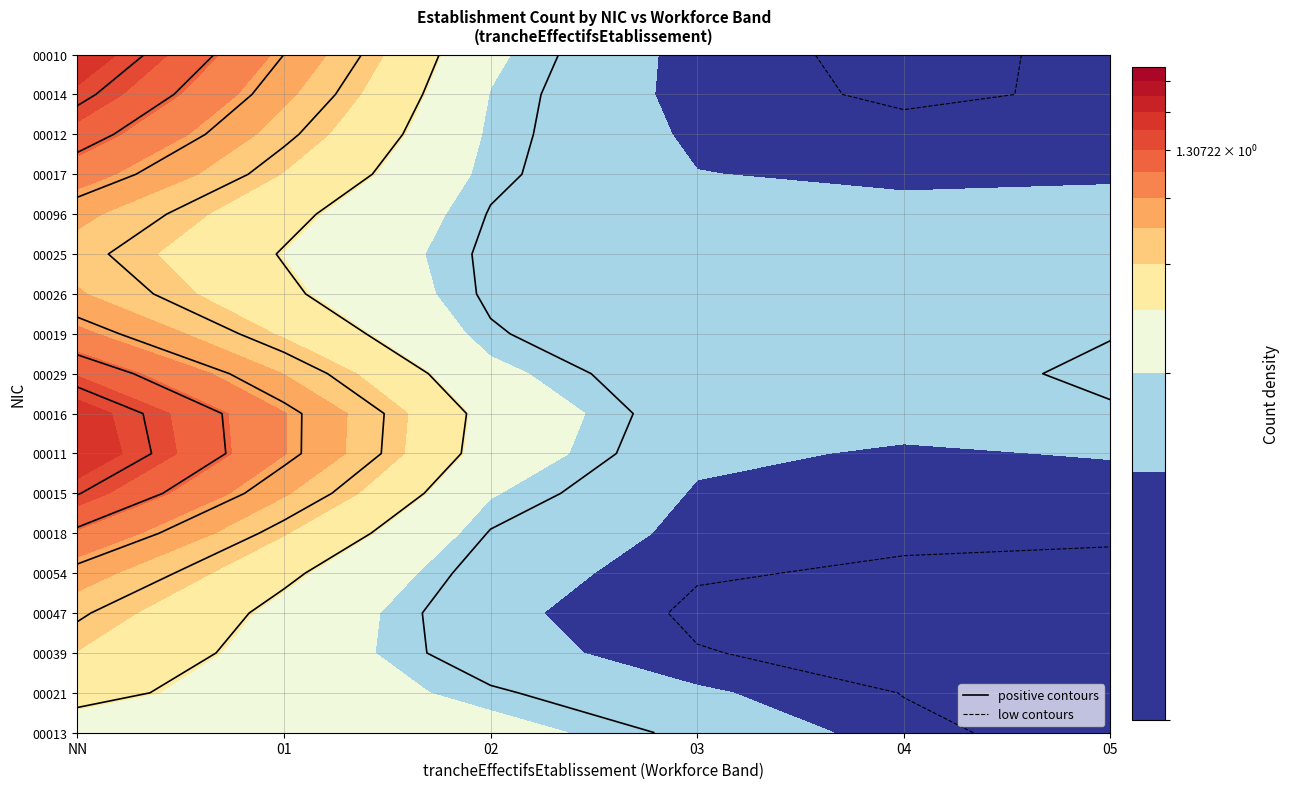

True or false: 00054 has a value of -1 at 03.

False